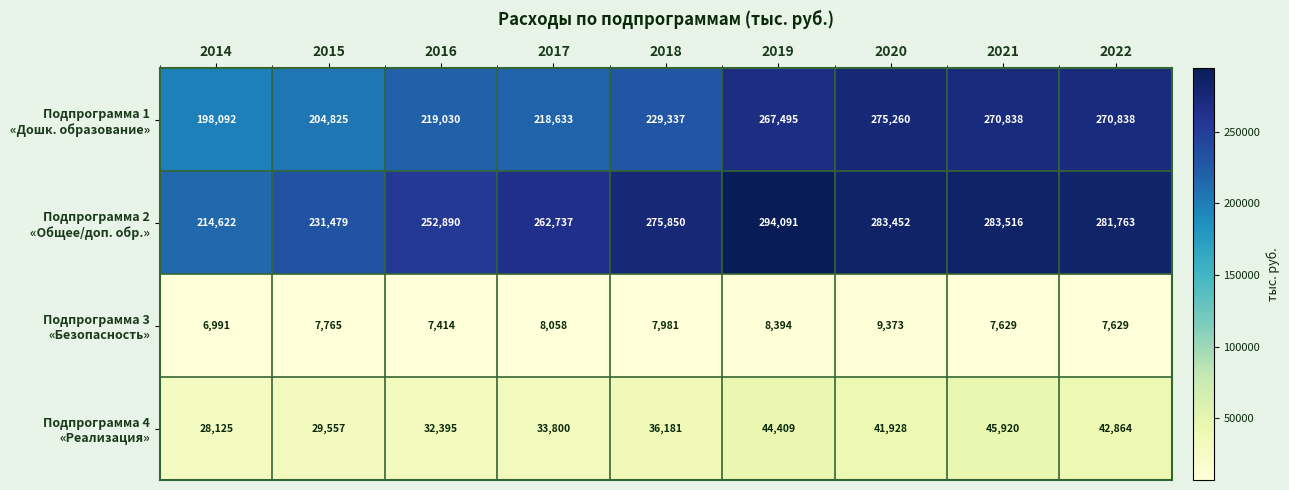

What is the total value across all series at 2014?

447830